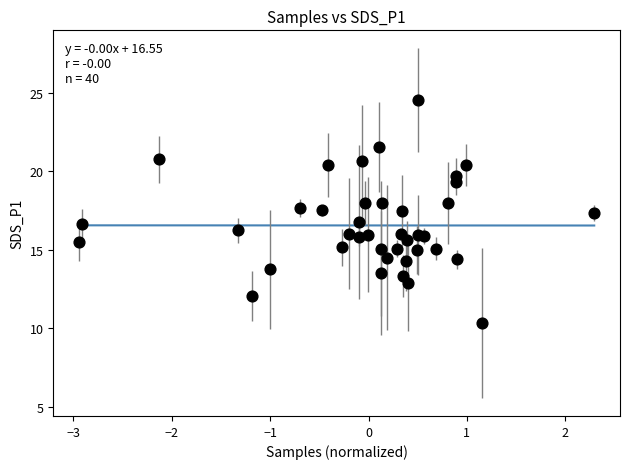

Count the number of points in this scatter plot.

40